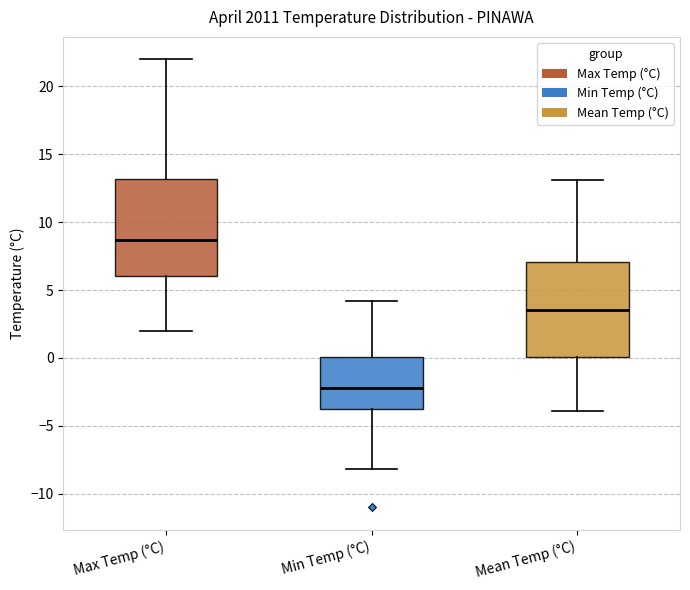

Where is the upper edge of the box for Max Temp (°C) on the y-axis? The values are not printed on the chart, so give them approximately, as read against the axis.

13.0